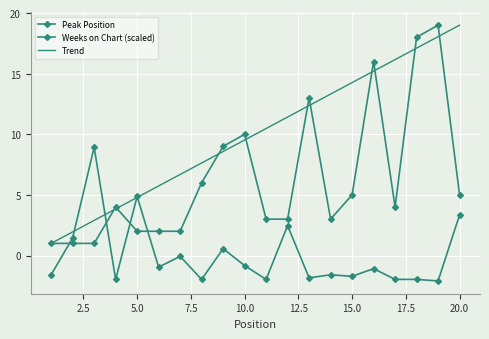

What is the maximum value shown in the chart?

19.0